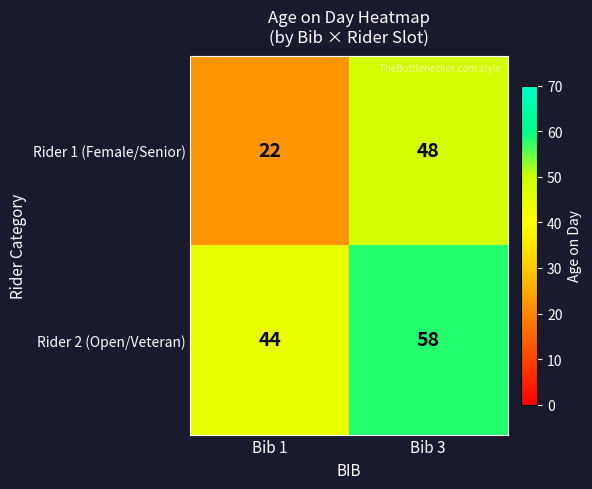

Rank the series at Bib 1 from highest to lowest value.

Rider 2 (Open/Veteran), Rider 1 (Female/Senior)